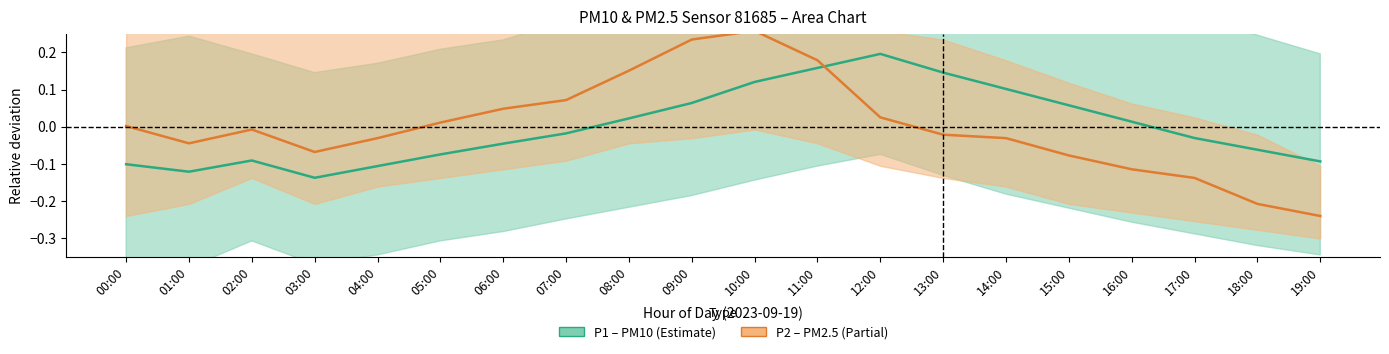

Reading left to right, what are all the values shown in this chart?

P1 (PM10) center: 00:00=-0.1	01:00=-0.1	02:00=-0.1	03:00=-0.1	04:00=-0.1	05:00=-0.1	06:00=-0.0	07:00=-0.0	08:00=0.0	09:00=0.1	10:00=0.1	11:00=0.2	12:00=0.2	13:00=0.1	14:00=0.1	15:00=0.1	16:00=0.0	17:00=-0.0	18:00=-0.1	19:00=-0.1
P2 (PM2.5) center: 00:00=0.0	01:00=-0.0	02:00=-0.0	03:00=-0.1	04:00=-0.0	05:00=0.0	06:00=0.0	07:00=0.1	08:00=0.2	09:00=0.2	10:00=0.3	11:00=0.2	12:00=0.0	13:00=-0.0	14:00=-0.0	15:00=-0.1	16:00=-0.1	17:00=-0.1	18:00=-0.2	19:00=-0.2